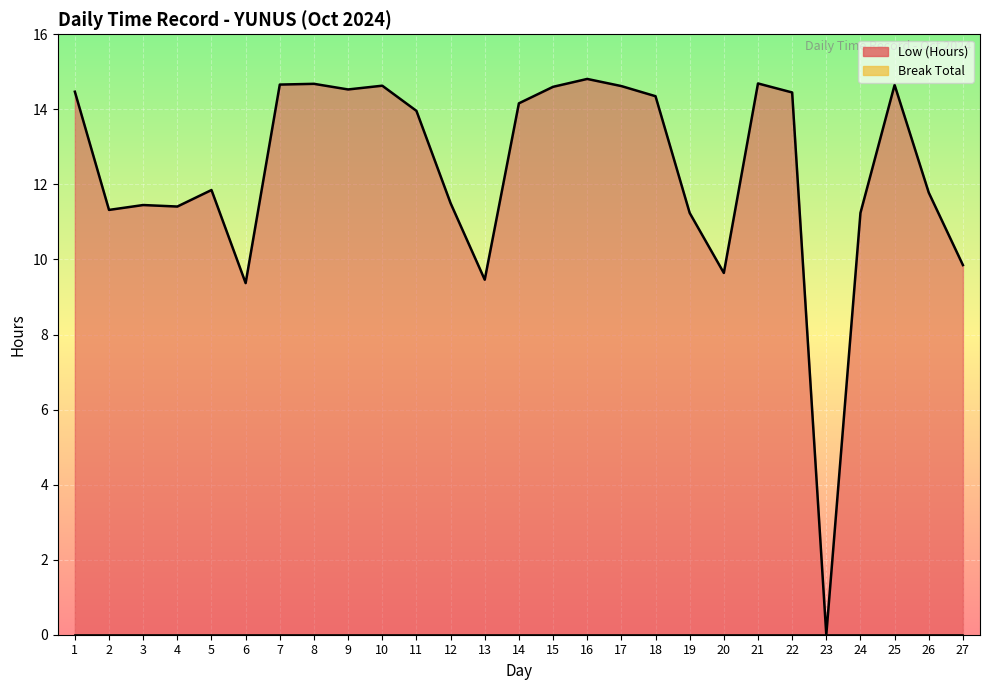

Where is the first local minimum?

2